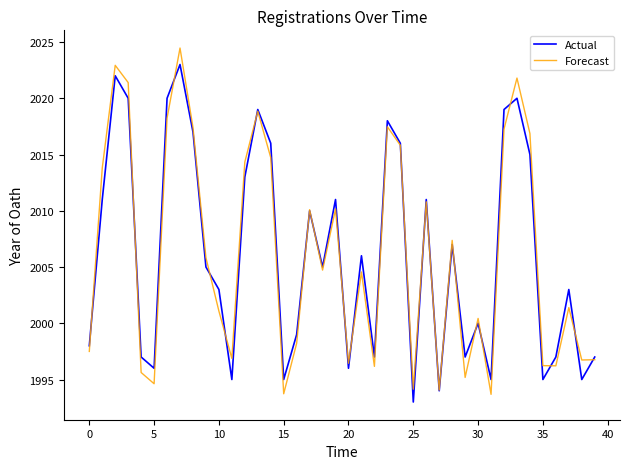

What is the smallest value displayed?

1993.0